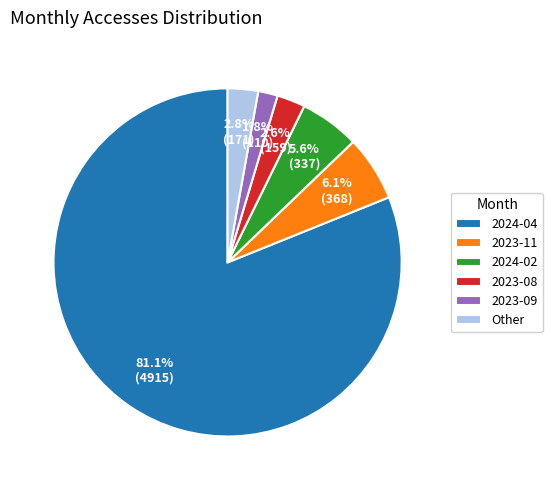

Which slice is the smallest?

2023-09